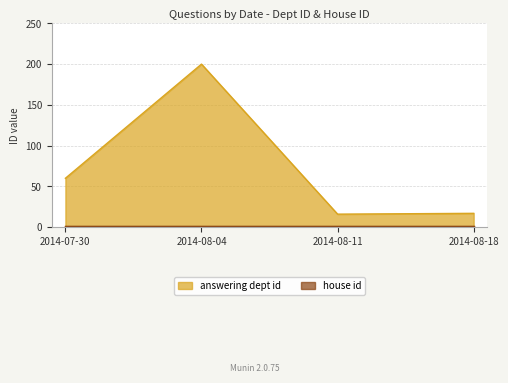

Where does the data first go above 60?

2014-08-04